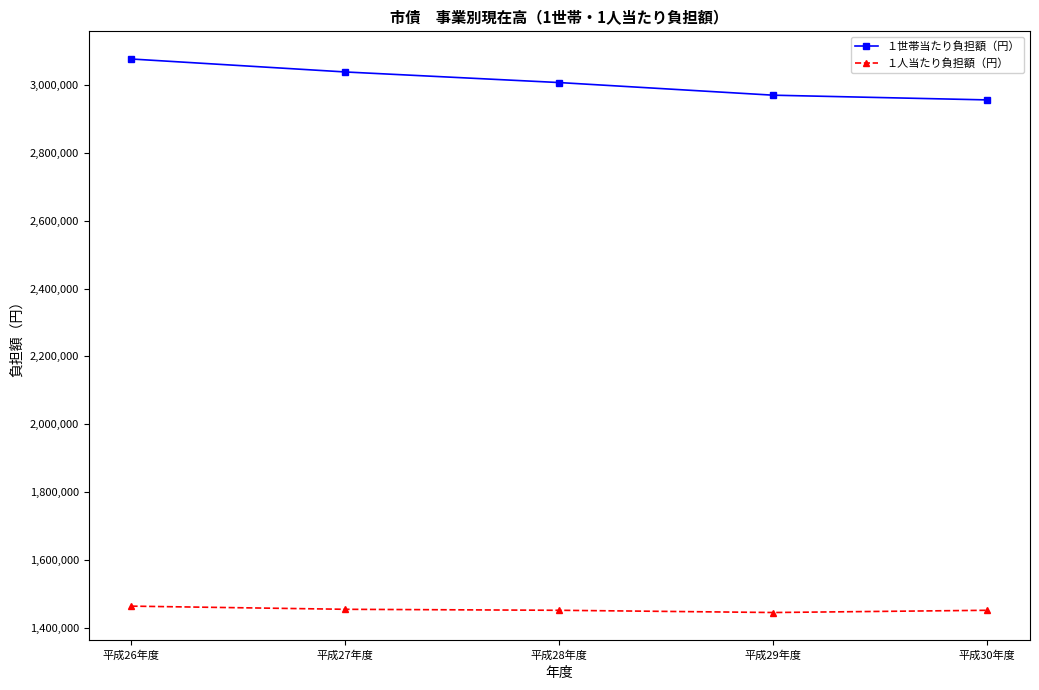

What is the sum of all １人当たり負担額（円） values?

7264653.1